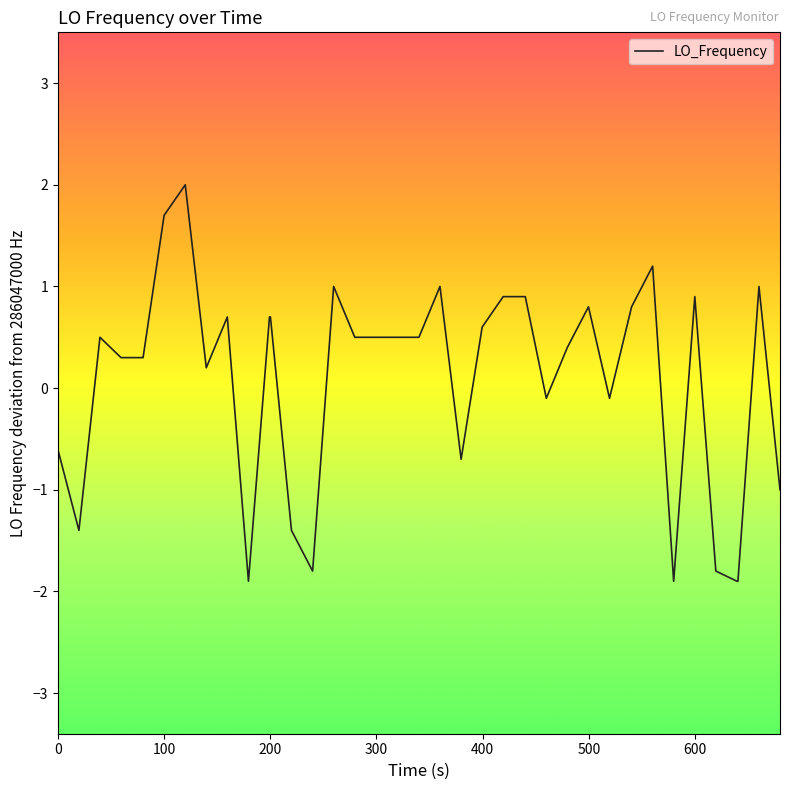

What is the difference between the maximum and minimum values?

3.9